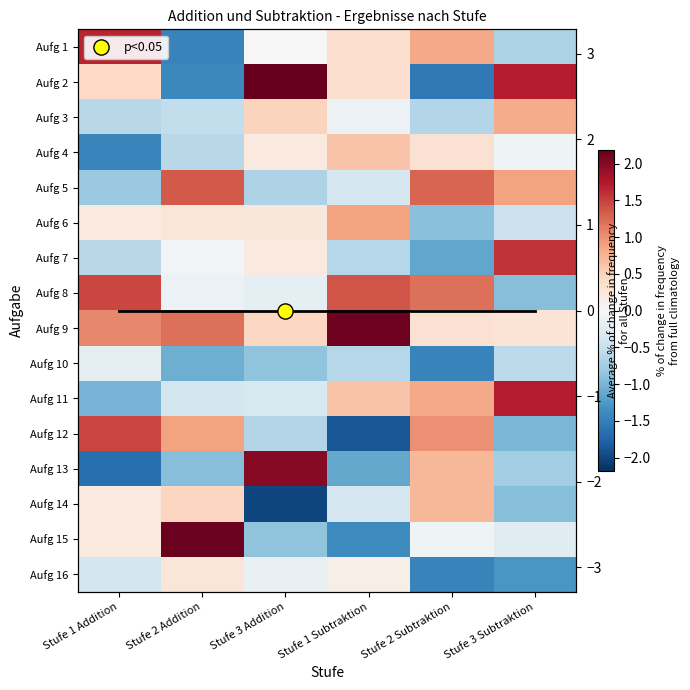

What is the smallest value displayed?

-2.0